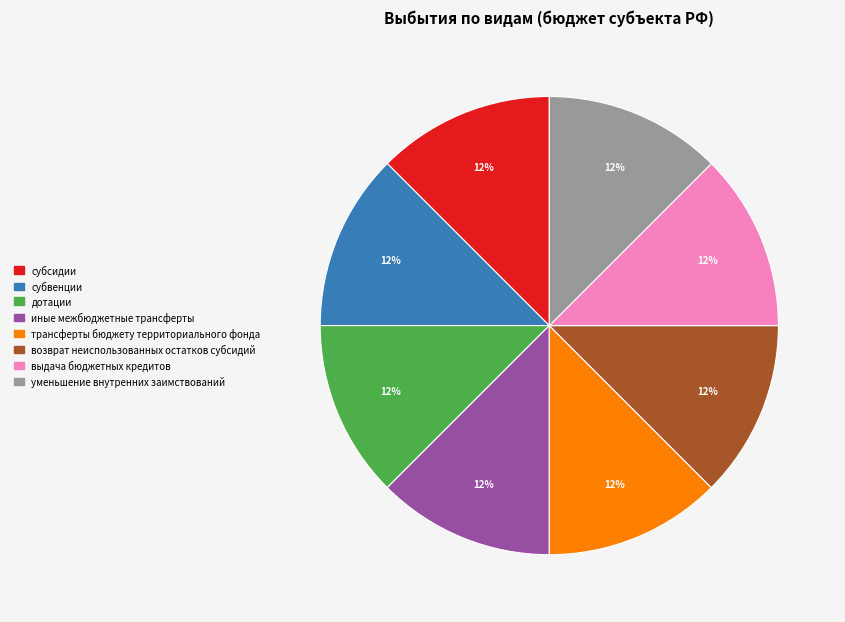

Does any single category account for the majority?

No